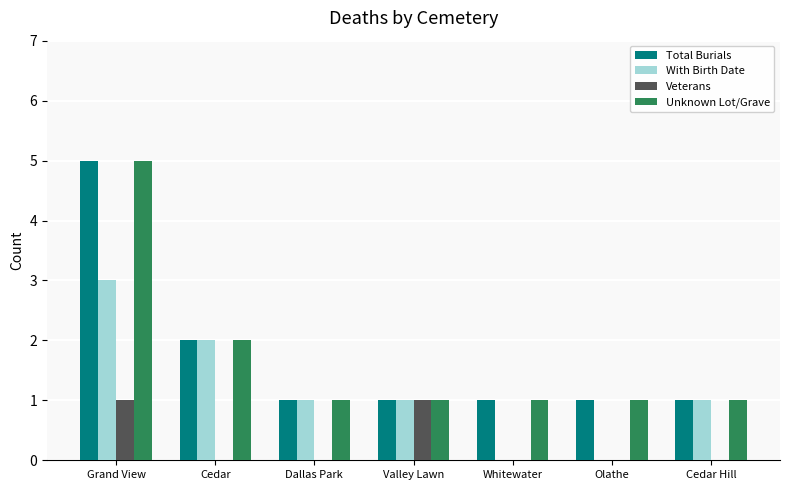

What is the sum of all Unknown Lot/Grave values?

12